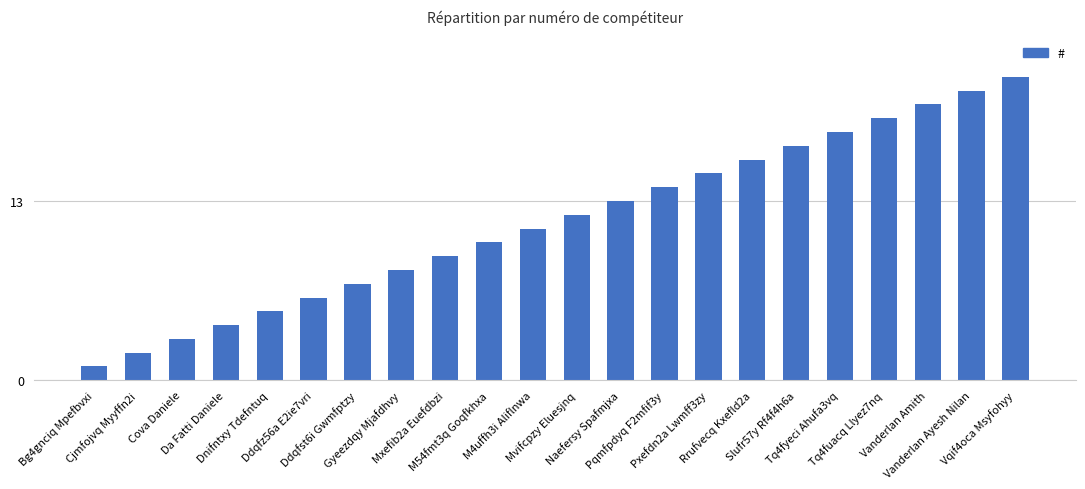

What position from the left is Naefersy Spafmjxa?

13